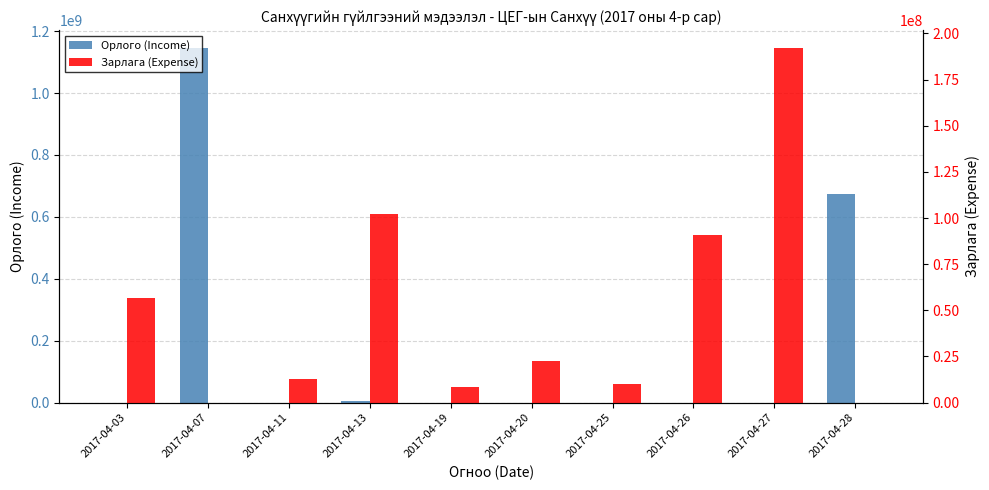

The Зарлага (Expense) series shows 2900390 at 2017-04-19. True or false?

False